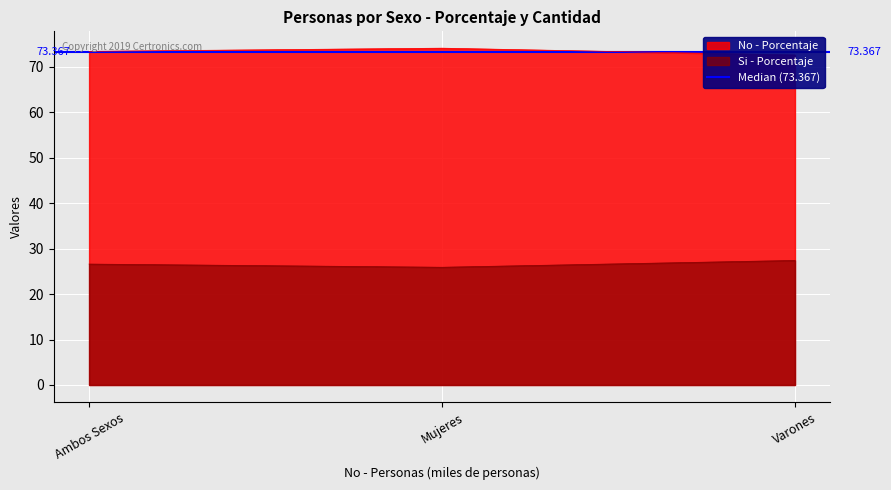

Which series has the largest total across all categories?

No - Porcentaje